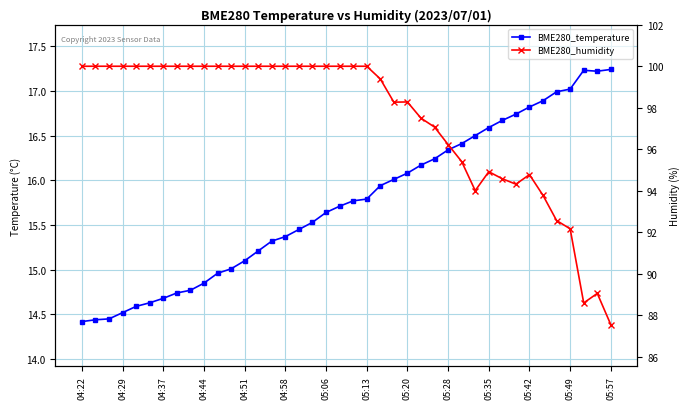

True or false: BME280_temperature has a value of 16.3 at 05:28.

True